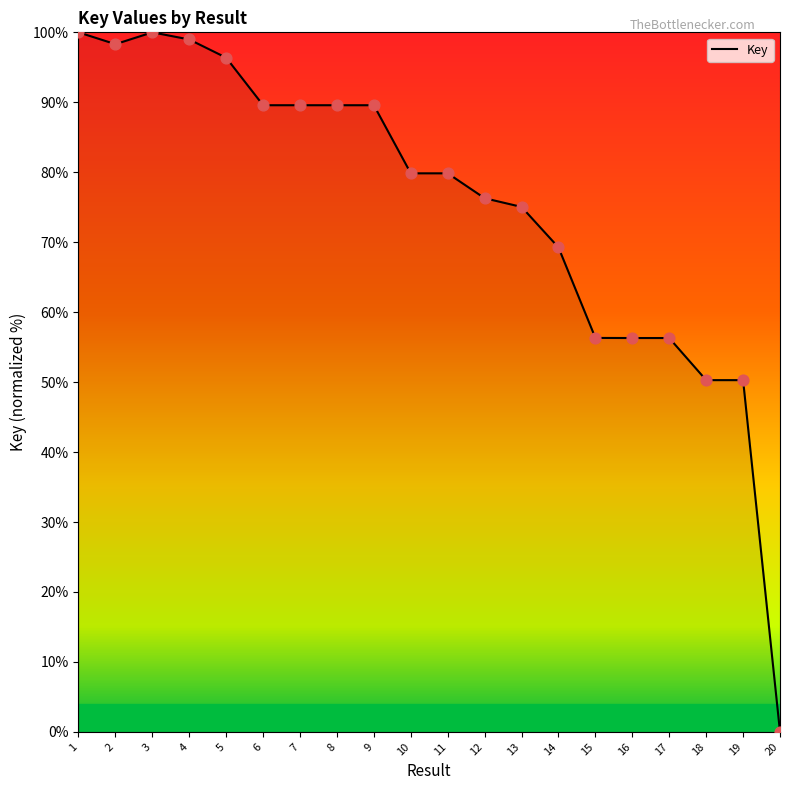

What is the change in value from 10 to 13?

-4.8